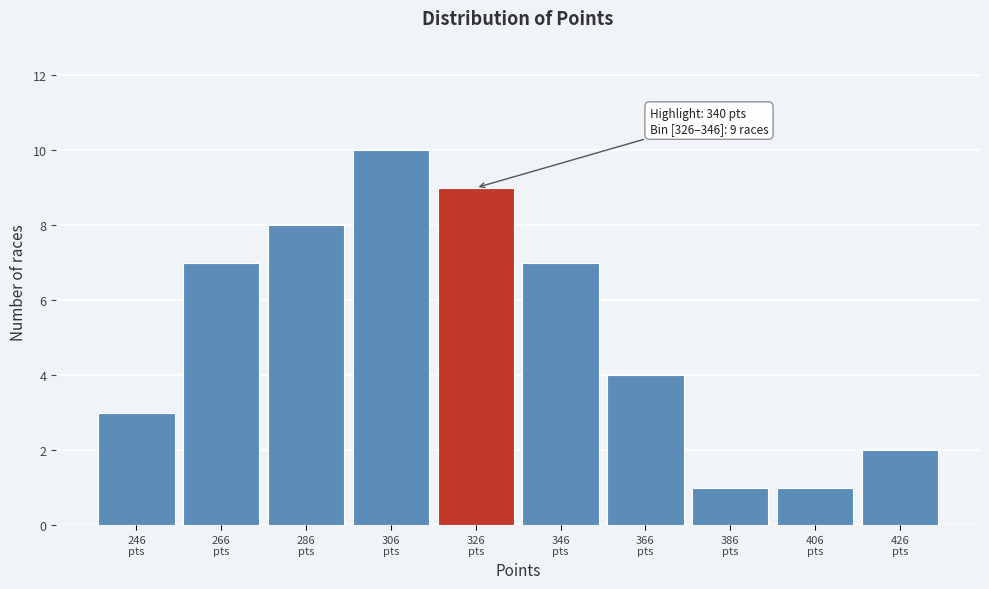

Reading right to left, extract all data points from this chart.

2	1	1	4	7	9	10	8	7	3